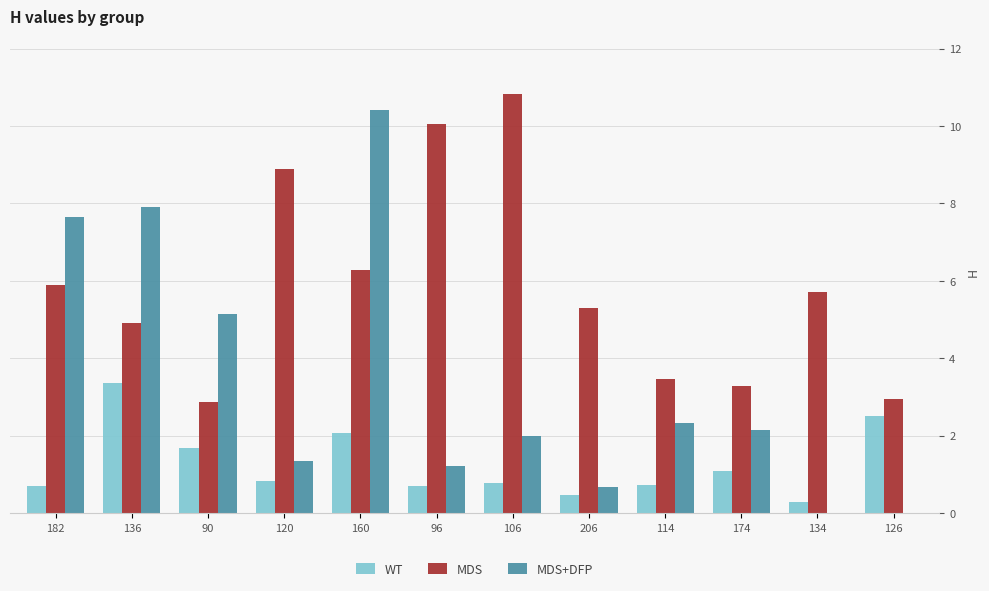

Is the value of MDS at 174 greater than the value of WT at 126?

Yes